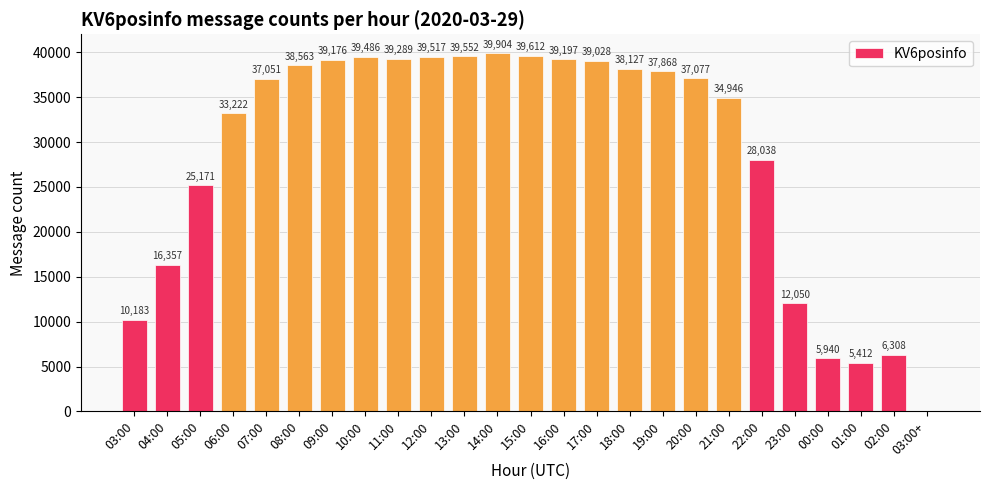

The value at 00:00 is 5940. True or false?

True